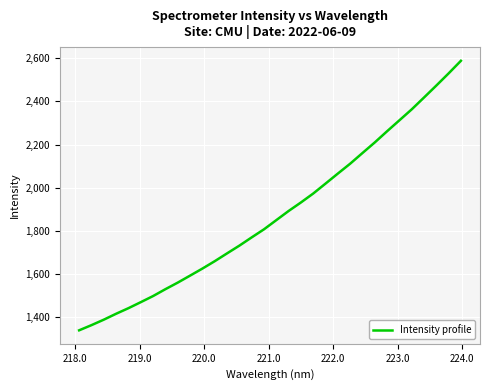

How many lines are shown in the chart?

1